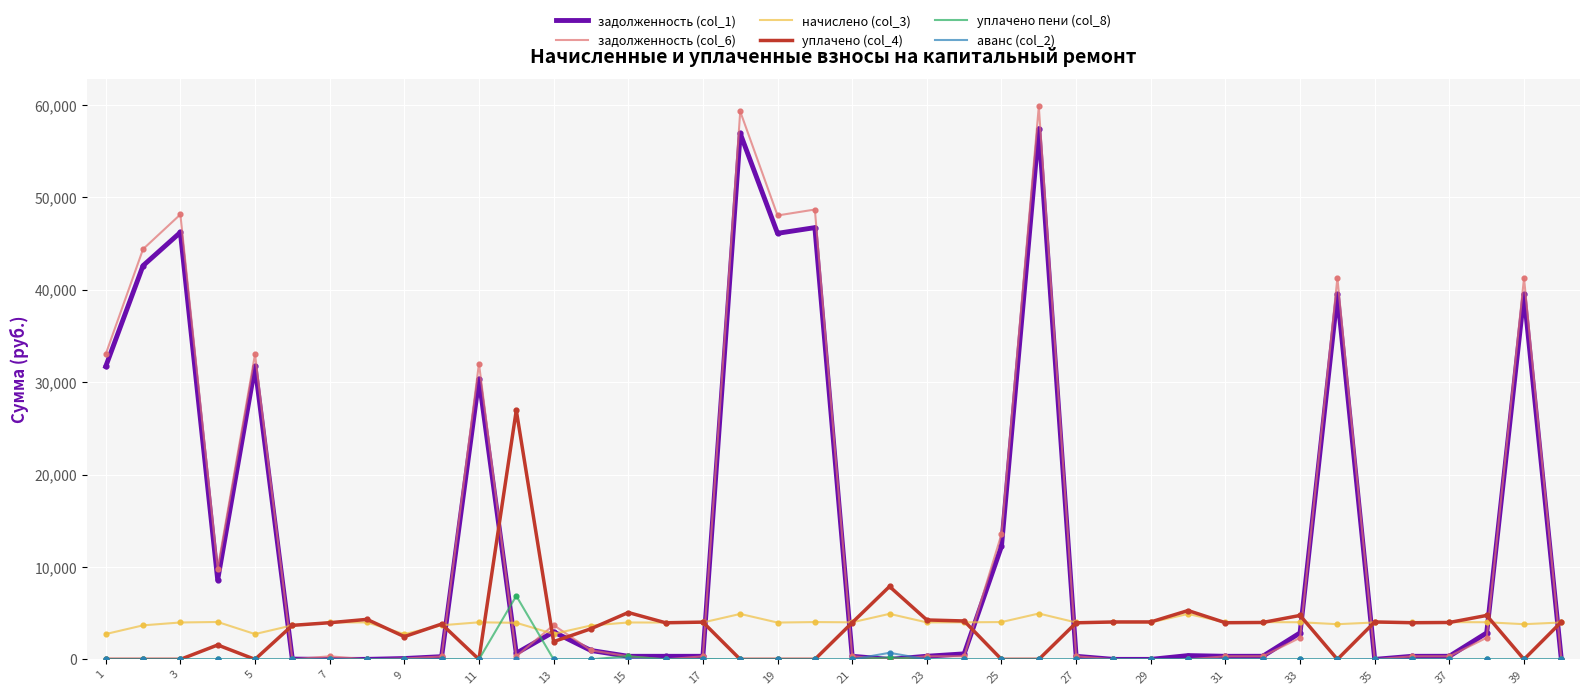

Which series has the widest spread of values?

задолженность (col_6)